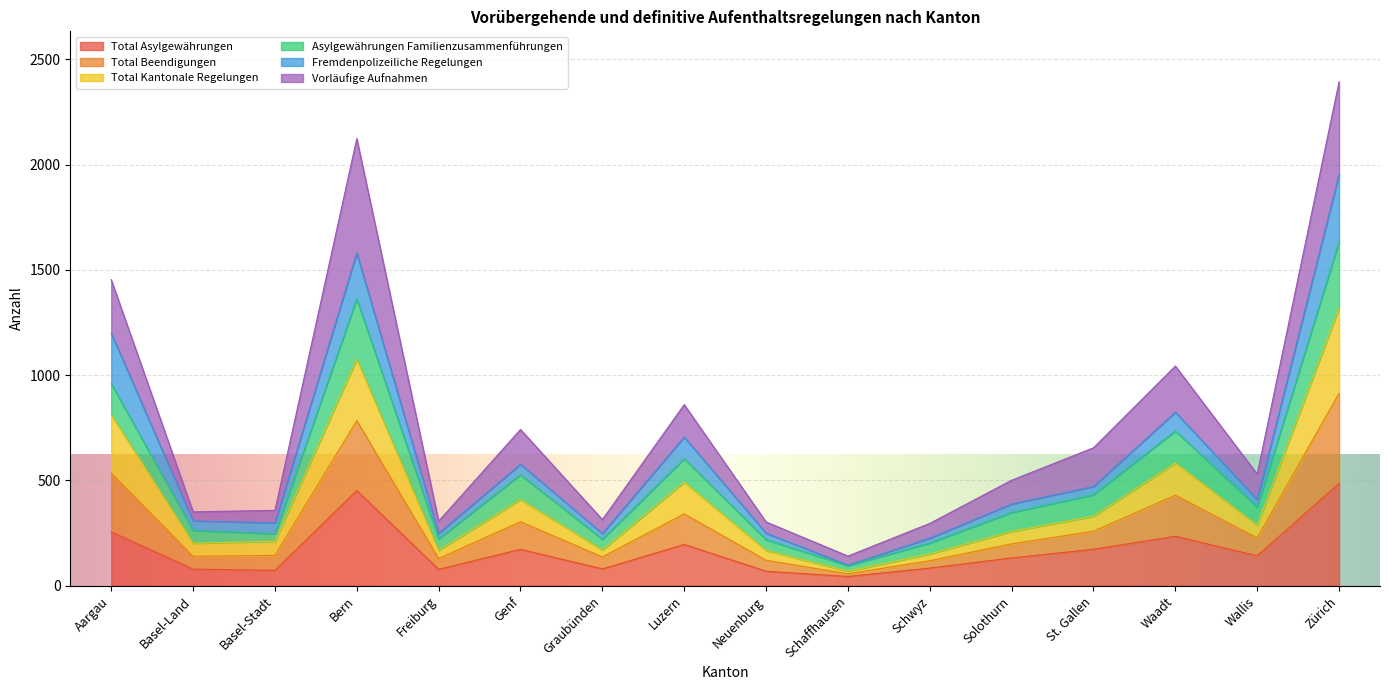

What is the highest value of the Total Asylgewährungen series?

486